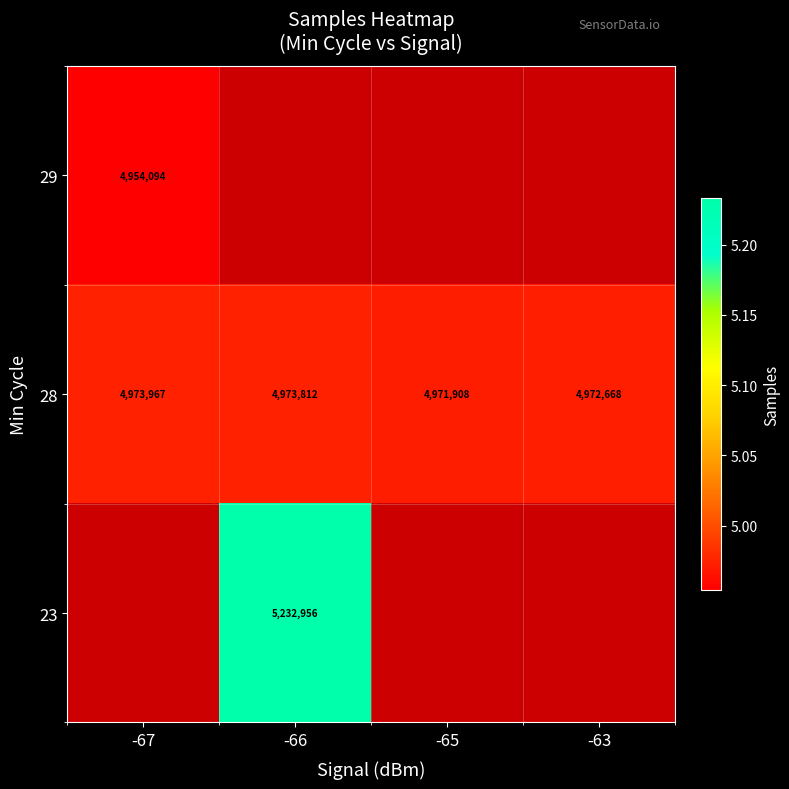

The 23 series shows 5232956 at -66. True or false?

True